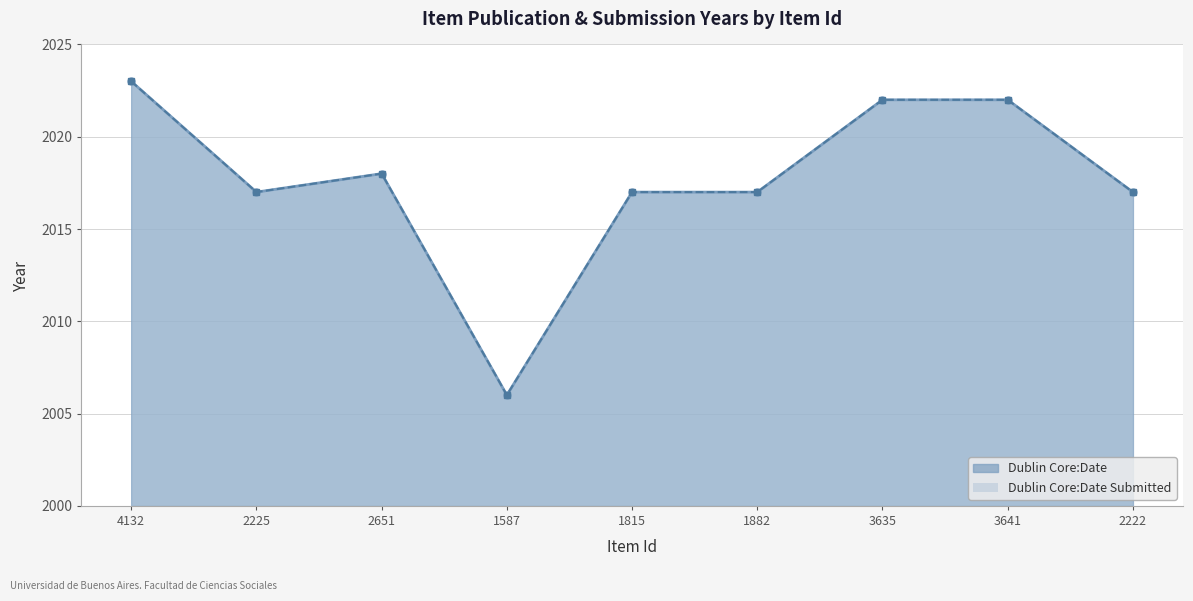

What is the value of the Dublin Core:Date Submitted point at the 6th from the left?

2017